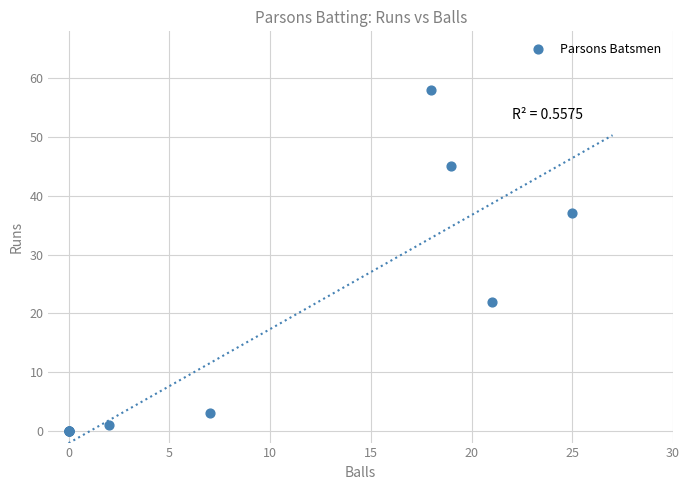

What Y value in the scatter plot is closest to 29?

22